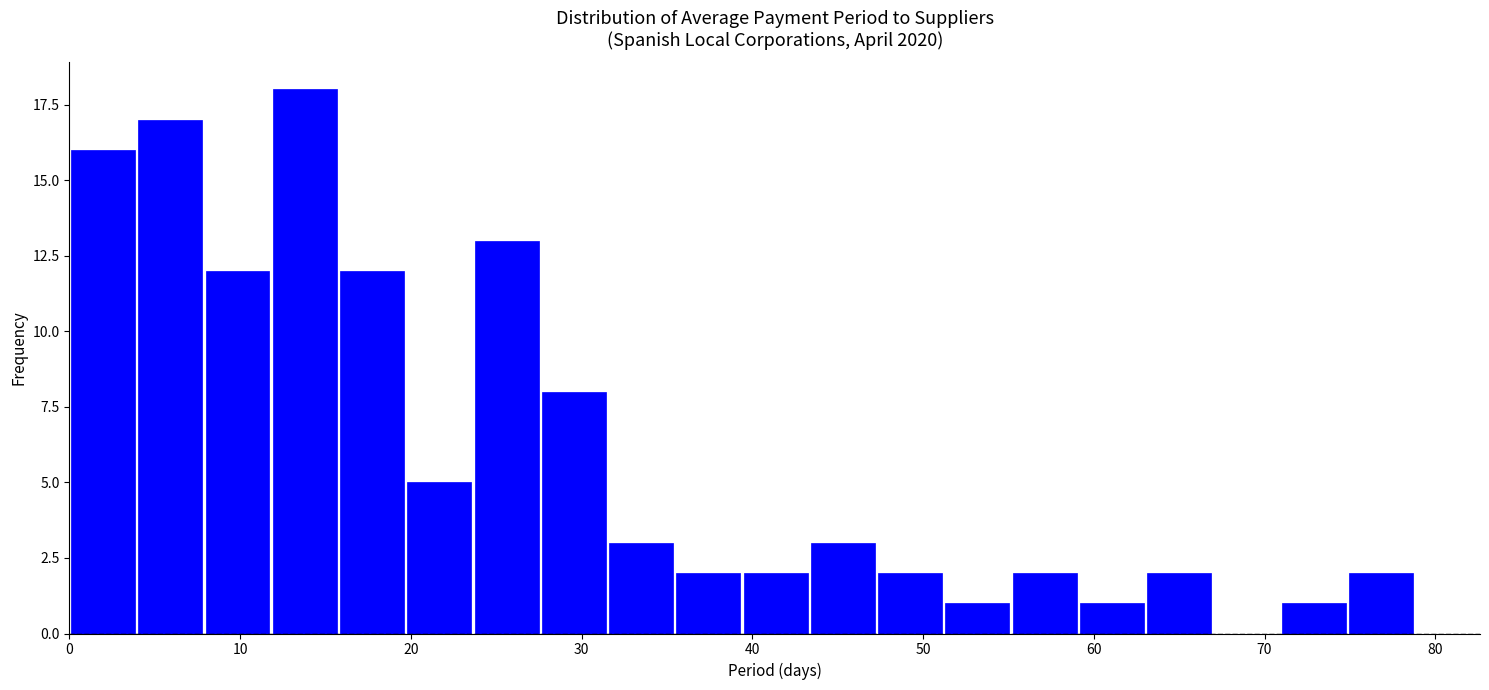

Around what value on the x-axis is the tallest bar? Give the approximate position of its centre, as read against the axis.

14